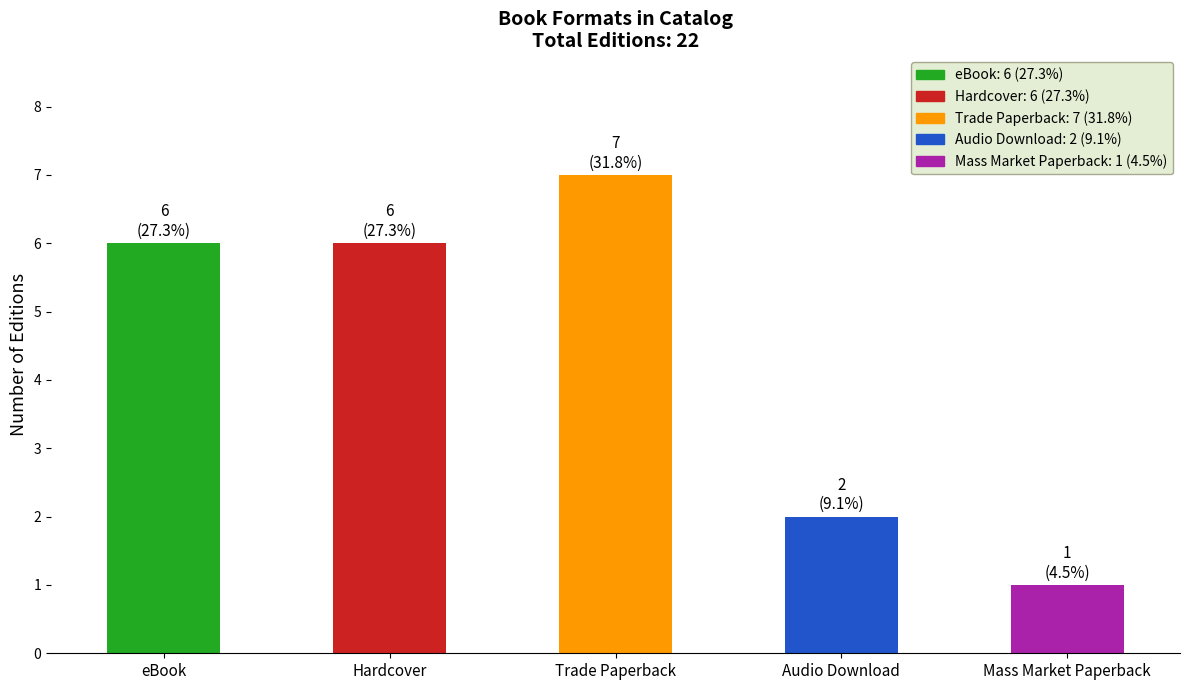

How many values are between 2 and 6?

3